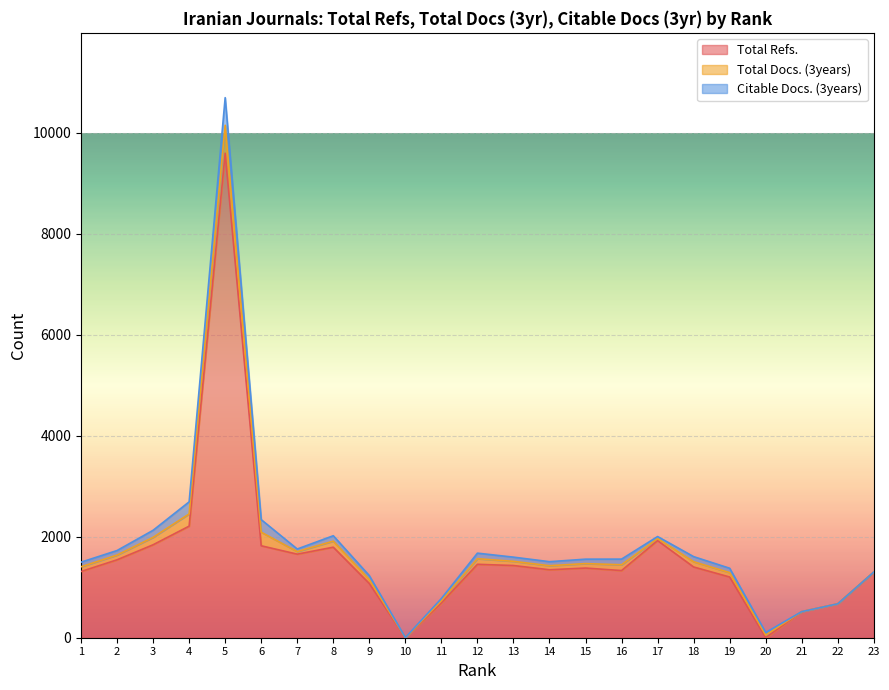

Which series changed the most between 13 and 23?

Total Refs.